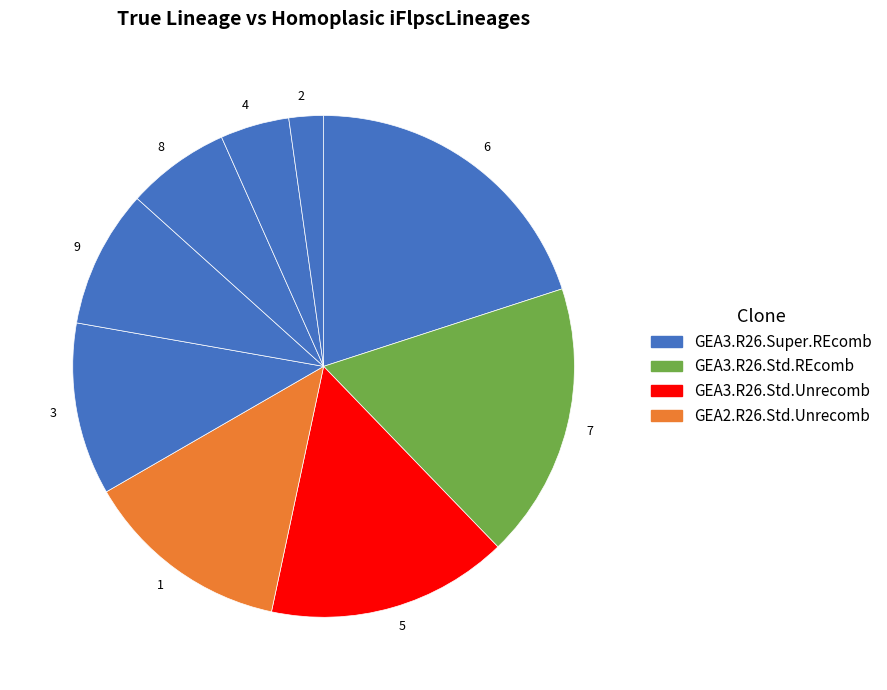

Is there a majority slice in this chart?

No